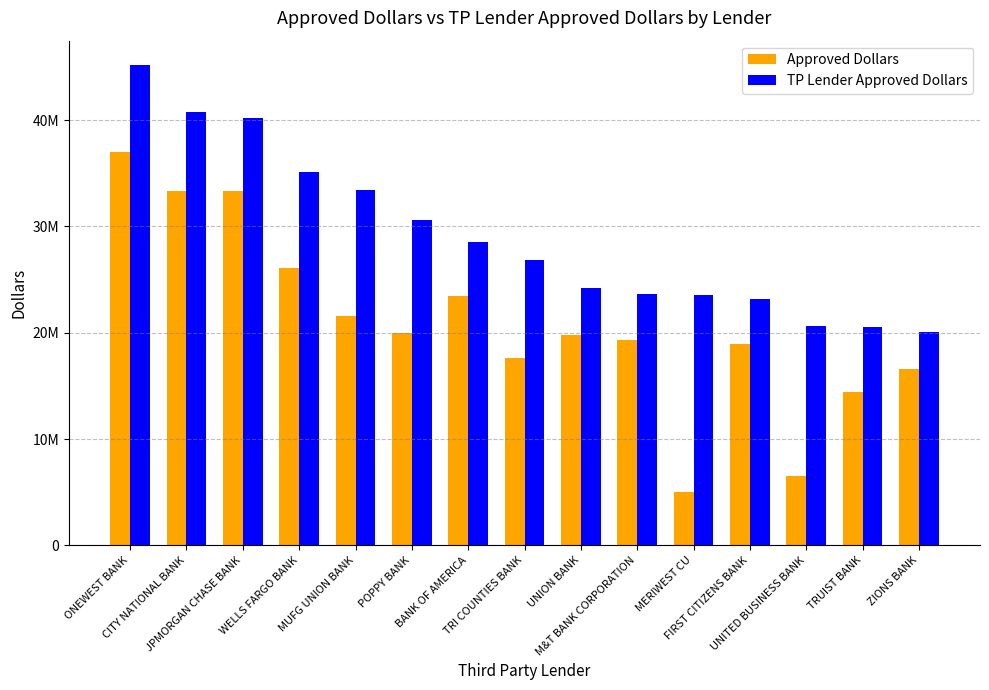

Between UNITED BUSINESS BANK and ZIONS BANK, which series saw the biggest shift?

Approved Dollars